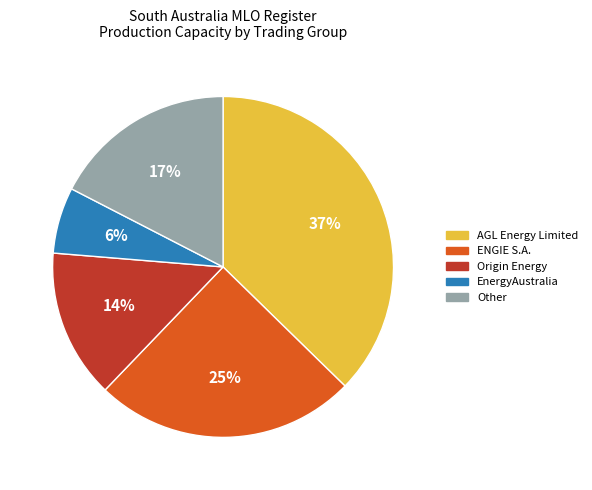

Count the number of slices in the pie.

5